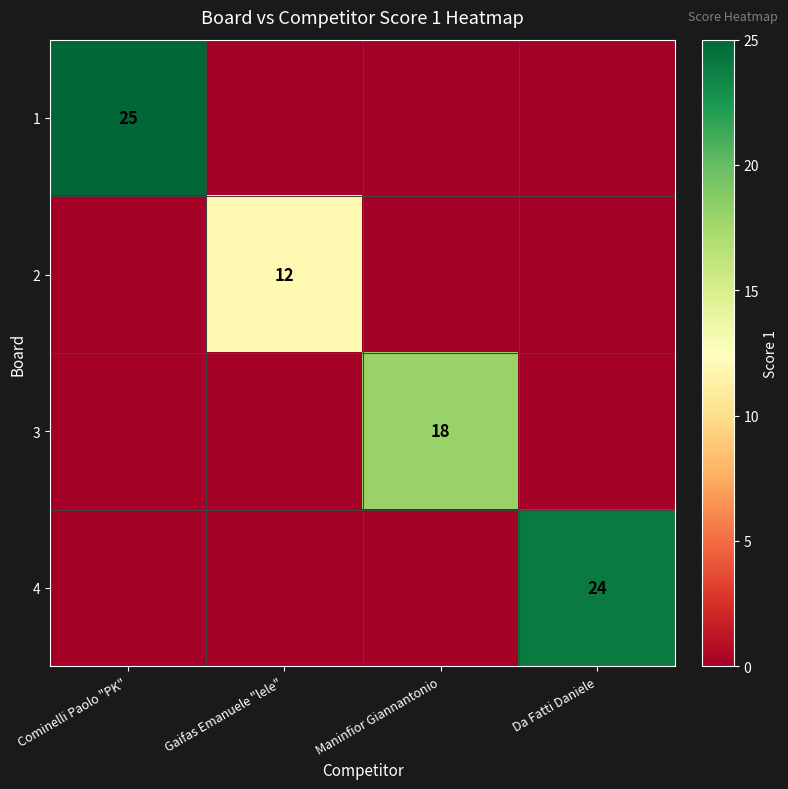

Is it true that 3 equals 18 at Maninfior Giannantonio?

True